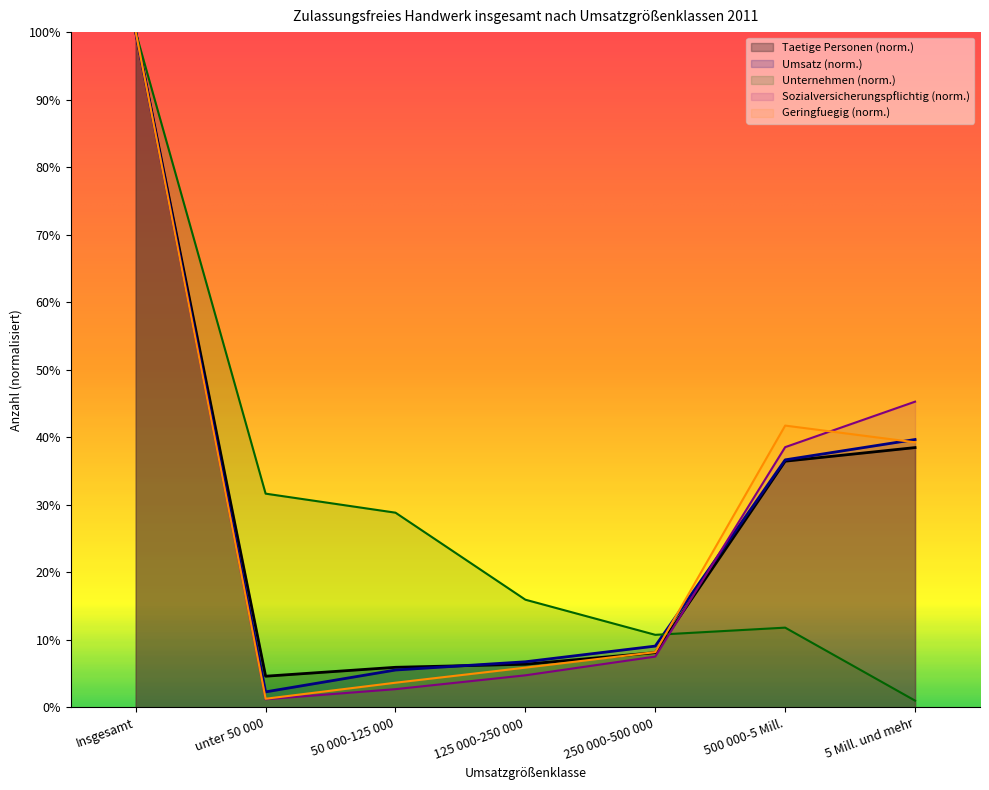

What is the difference between the Geringfuegig values at 500 000-5 Mill. and 50 000-125 000?

0.4